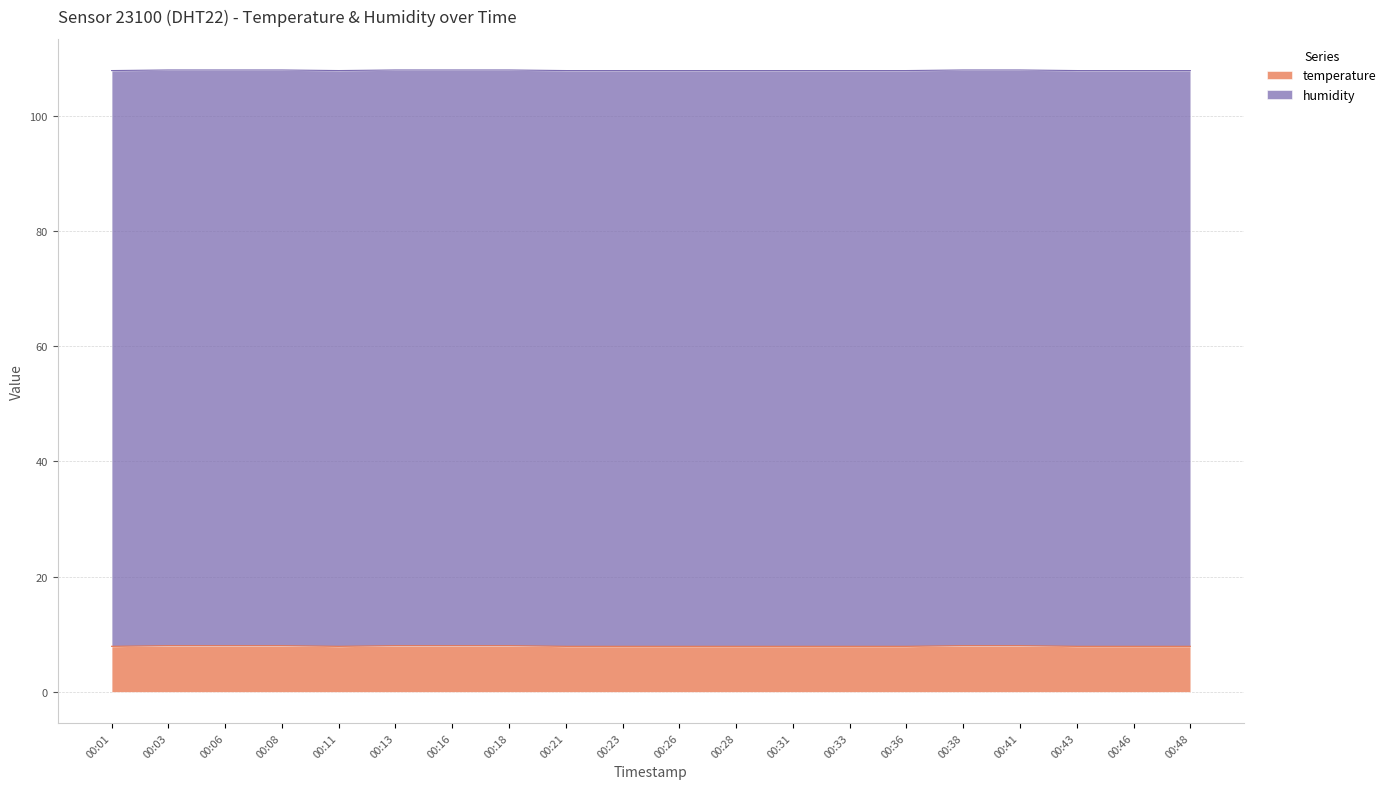

Reading left to right, extract all data points from this chart.

00:01=7.9	00:03=8.0	00:06=8.0	00:08=8.0	00:11=7.9	00:13=8.0	00:16=8.0	00:18=8.0	00:21=7.9	00:23=7.9	00:26=7.9	00:28=7.9	00:31=7.9	00:33=7.9	00:36=7.9	00:38=8.0	00:41=8.0	00:43=7.9	00:46=7.9	00:48=7.9